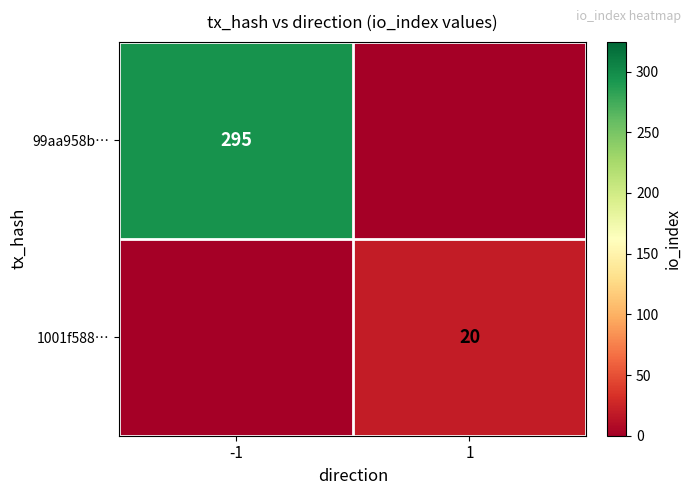

The value of 1001f588… at 1 is 26. True or false?

False